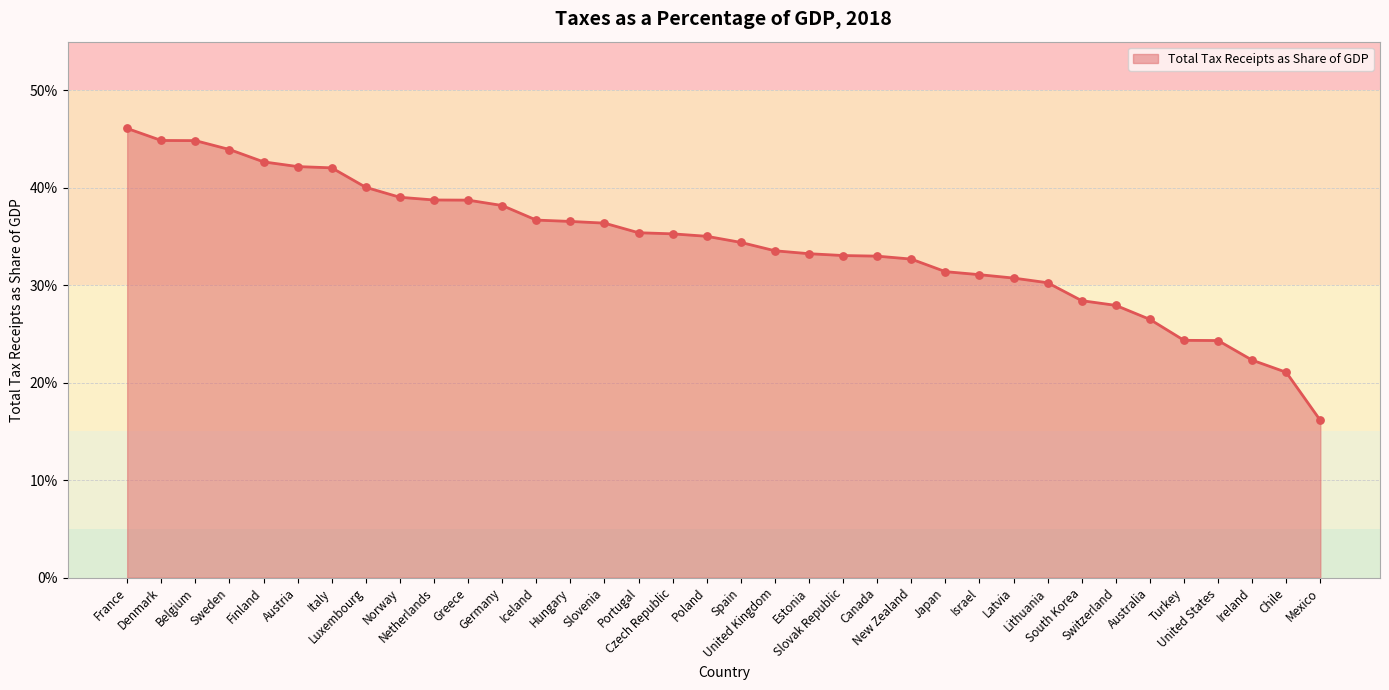

Between Netherlands and Germany, which is larger?

Netherlands